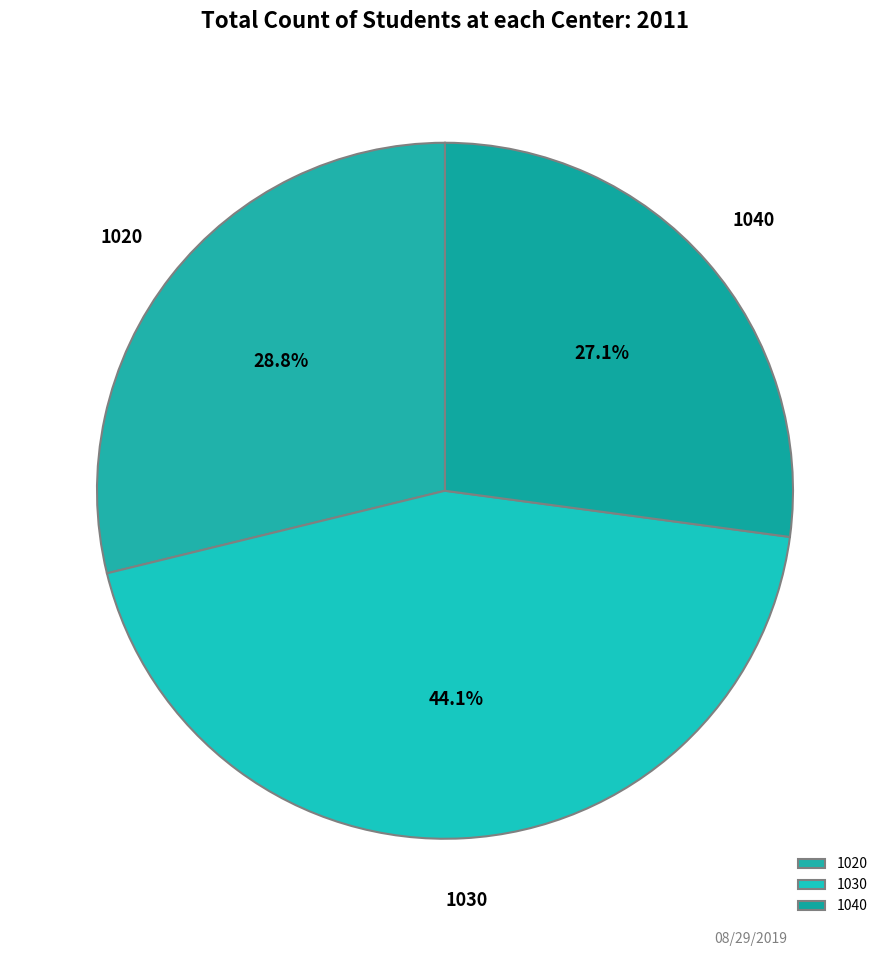

How much of the chart is everything except 1040?

72.9%